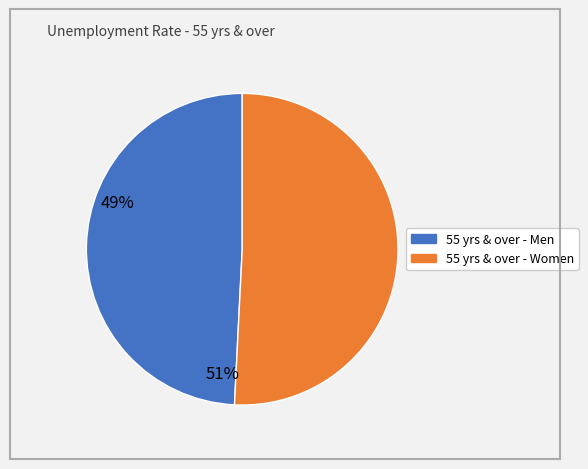

Does any single category account for the majority?

Yes